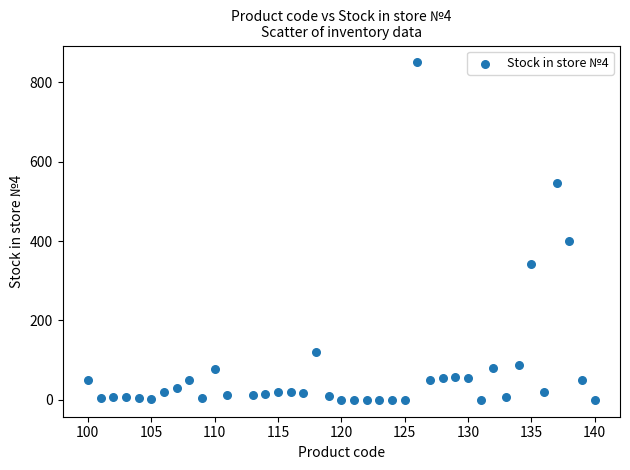

What Y value in the scatter plot is closest to 425?

400